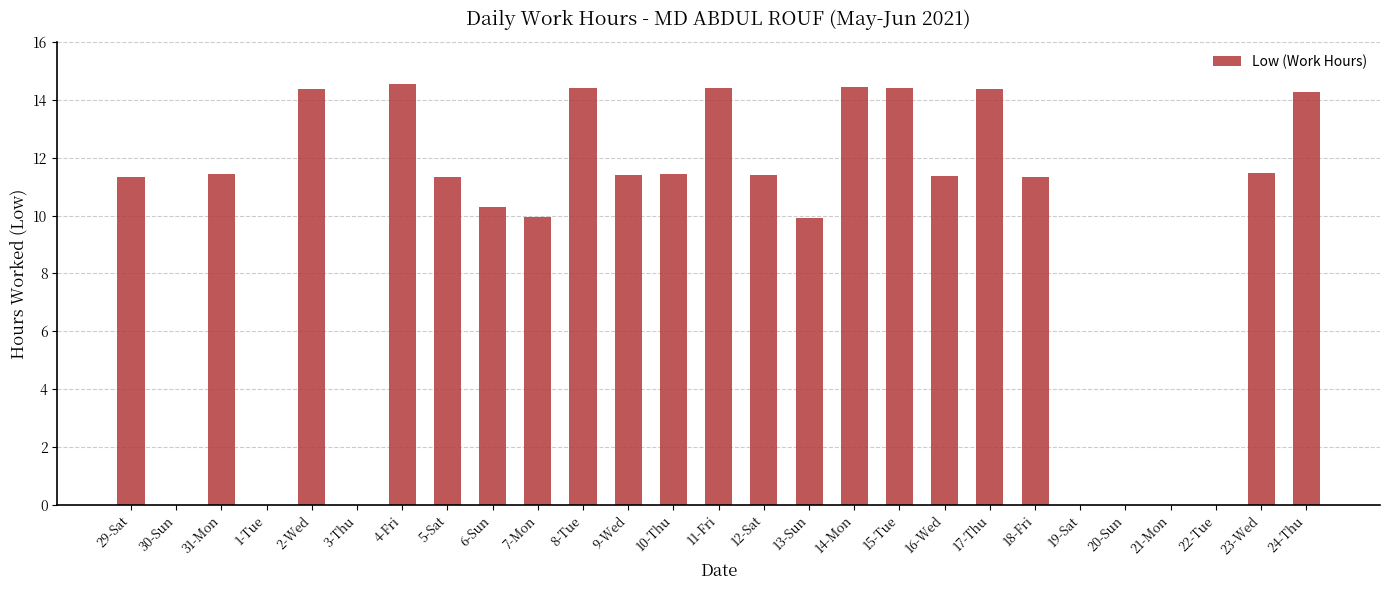

What is the change in value from 3-Thu to 12-Sat?

+11.4